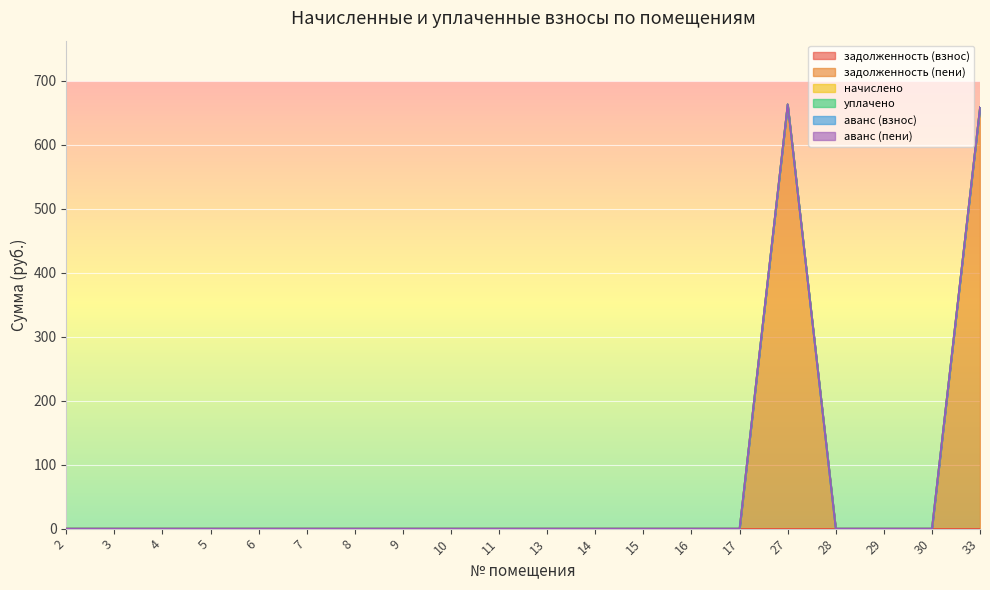

Reading left to right, transcribe all the data shown in this chart.

задолженность (взнос): 2=0.0	3=0.0	4=0.0	5=0.0	6=0.0	7=0.0	8=0.0	9=0.0	10=0.0	11=0.0	13=0.0	14=0.0	15=0.0	16=0.0	17=0.0	27=0.0	28=0.0	29=0.0	30=0.0	33=0.0
задолженность (пени): 2=0.0	3=0.0	4=0.0	5=0.0	6=0.0	7=0.0	8=0.0	9=0.0	10=0.0	11=0.0	13=0.0	14=0.0	15=0.0	16=0.0	17=0.0	27=663.0	28=0.0	29=0.0	30=0.0	33=658.5
начислено: 2=0.0	3=0.0	4=0.0	5=0.0	6=0.0	7=0.0	8=0.0	9=0.0	10=0.0	11=0.0	13=0.0	14=0.0	15=0.0	16=0.0	17=0.0	27=0.0	28=0.0	29=0.0	30=0.0	33=0.0
уплачено: 2=0.0	3=0.0	4=0.0	5=0.0	6=0.0	7=0.0	8=0.0	9=0.0	10=0.0	11=0.0	13=0.0	14=0.0	15=0.0	16=0.0	17=0.0	27=0.0	28=0.0	29=0.0	30=0.0	33=0.0
аванс (взнос): 2=0.0	3=0.0	4=0.0	5=0.0	6=0.0	7=0.0	8=0.0	9=0.0	10=0.0	11=0.0	13=0.0	14=0.0	15=0.0	16=0.0	17=0.0	27=0.0	28=0.0	29=0.0	30=0.0	33=0.0
аванс (пени): 2=0.0	3=0.0	4=0.0	5=0.0	6=0.0	7=0.0	8=0.0	9=0.0	10=0.0	11=0.0	13=0.0	14=0.0	15=0.0	16=0.0	17=0.0	27=0.0	28=0.0	29=0.0	30=0.0	33=0.0